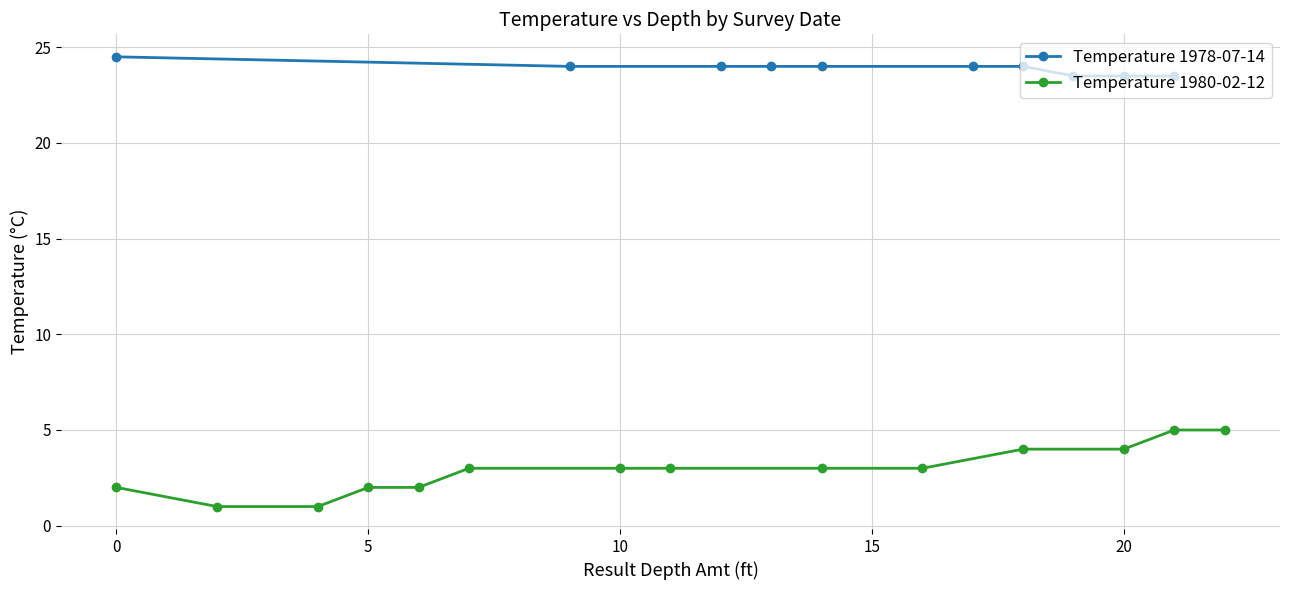

What is the maximum value for Temperature 1978-07-14?

24.5